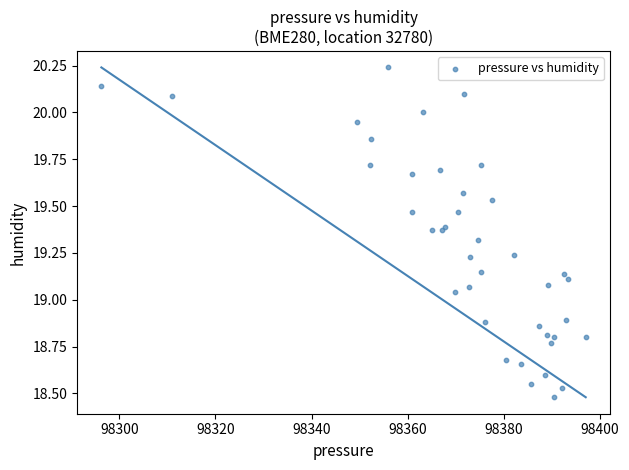

What is the range of X values (max minus min)?

100.8